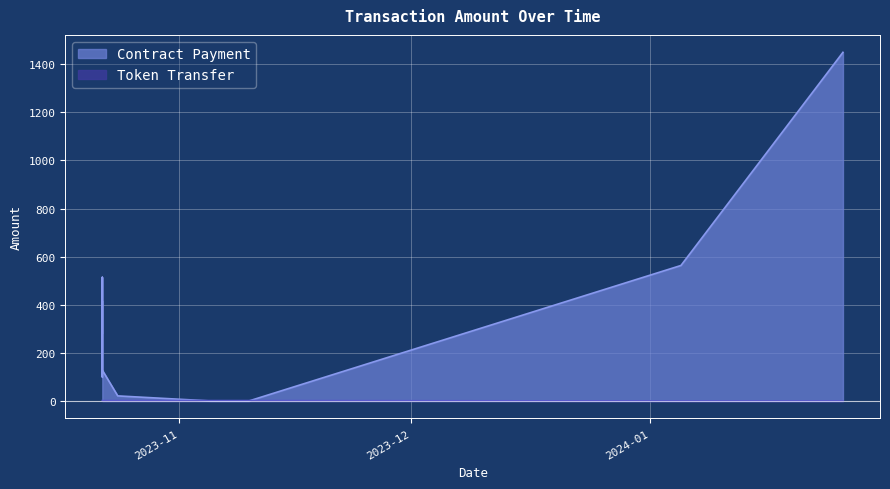

What is the difference between the Token Transfer values at 2 and 1?

1.8